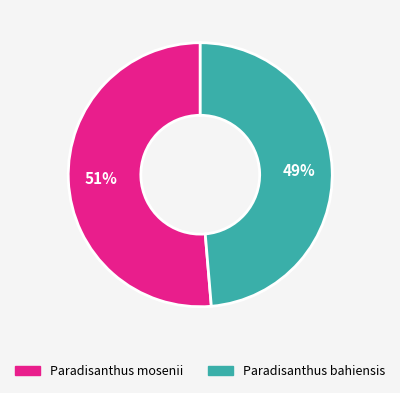

Between Paradisanthus mosenii and Paradisanthus bahiensis, which is larger?

Paradisanthus mosenii